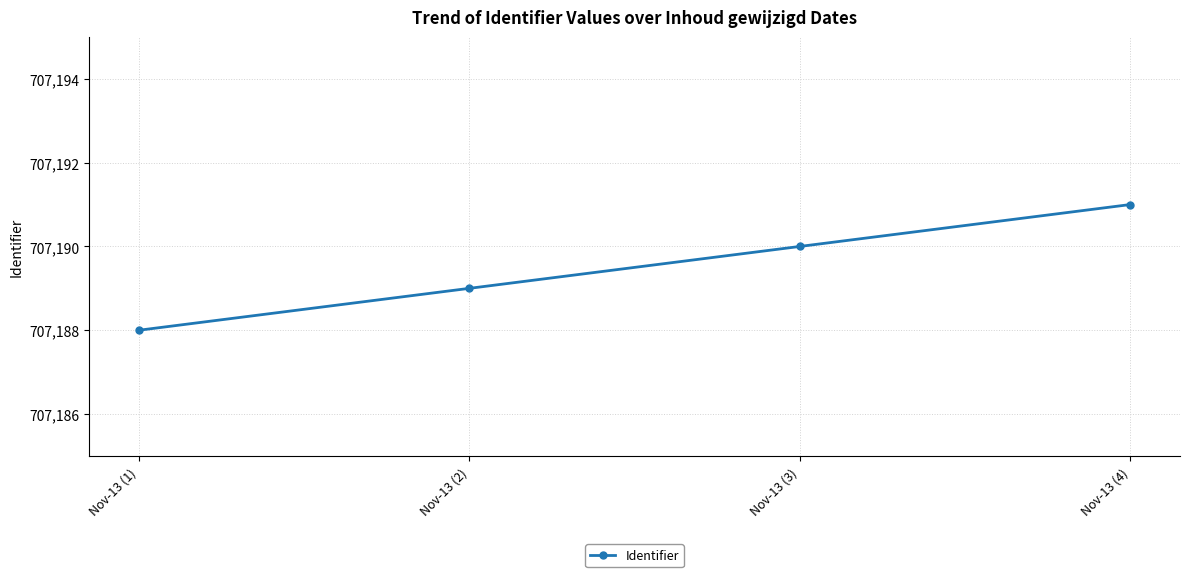

What is the difference between the values at Nov-13 (1) and Nov-13 (2)?

1